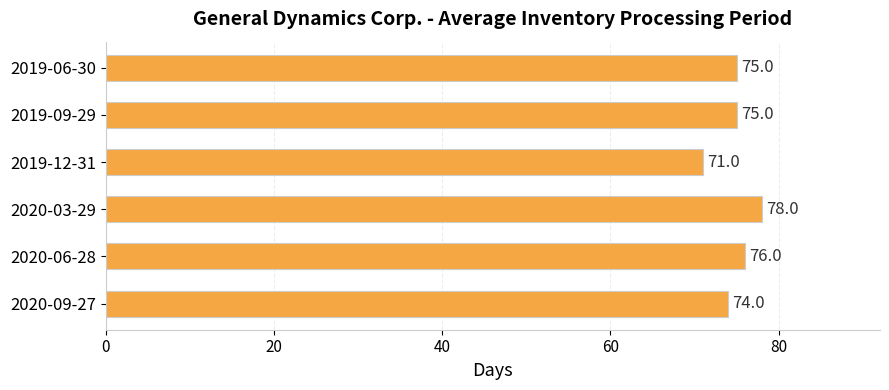

What is the maximum value shown in the chart?

78